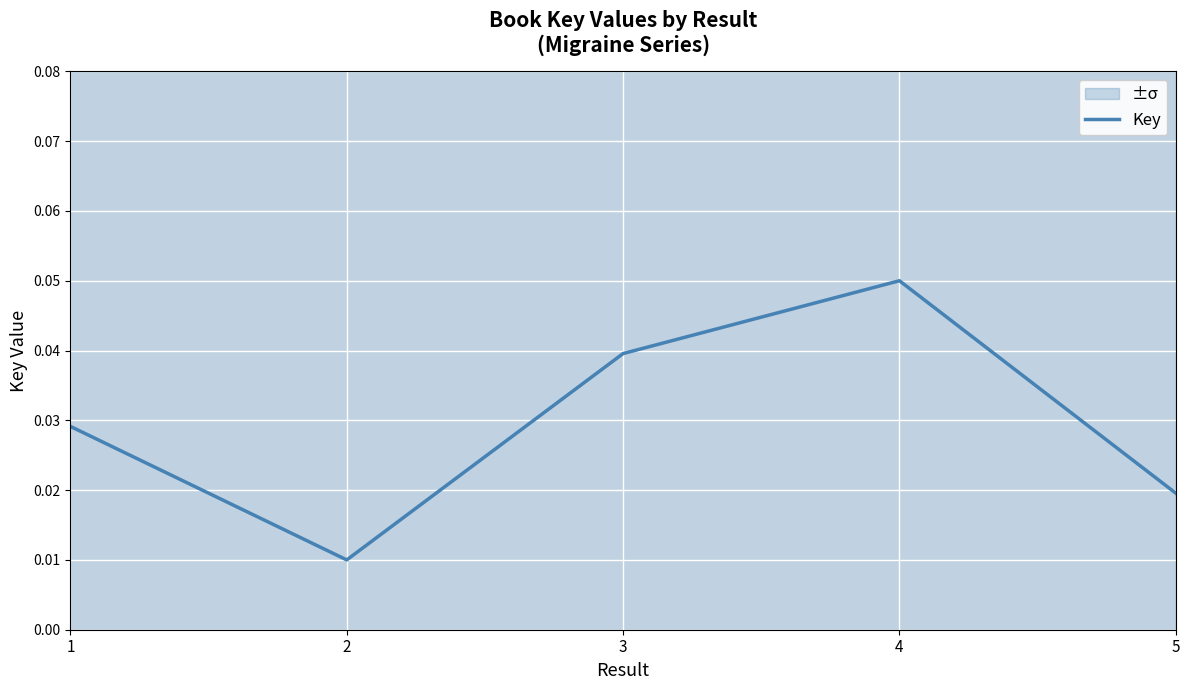

Reading left to right, what are all the values shown in this chart?

1=0.0	2=0.0	3=0.0	4=0.1	5=0.0